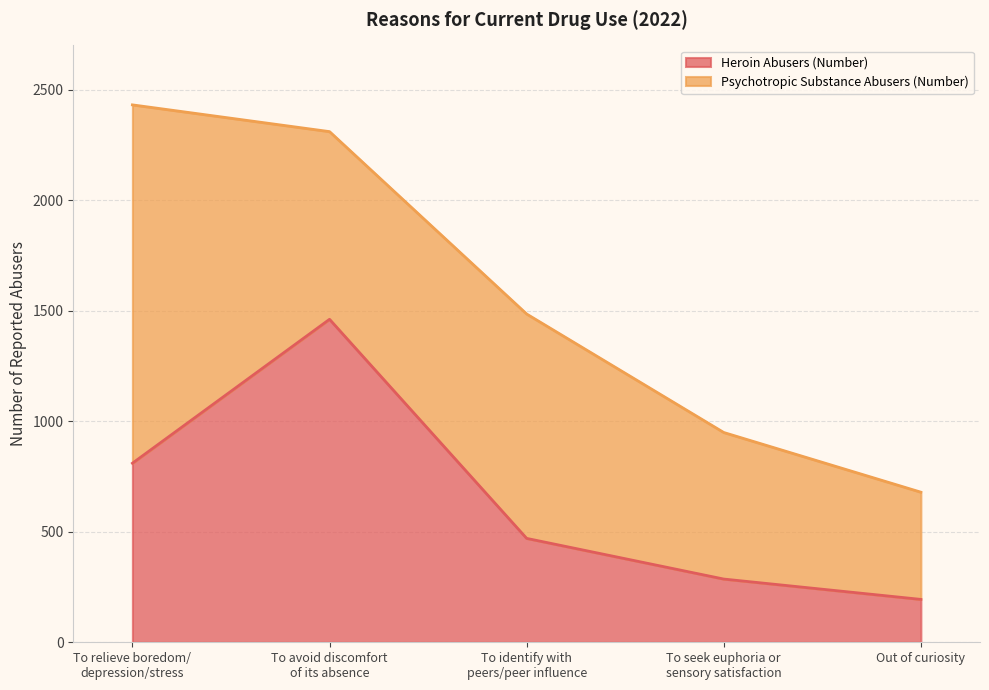

Which label corresponds to the largest value in the chart?

To avoid discomfort
of its absence